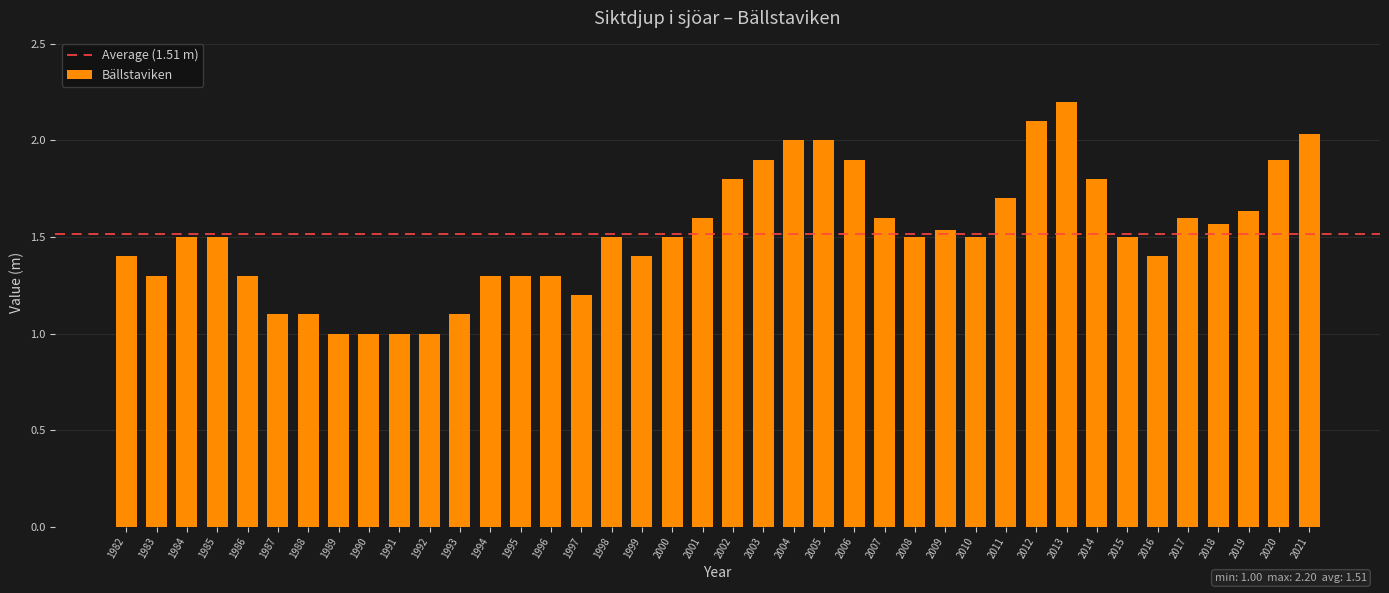

What is the value of the 22nd bar from the left?

1.9